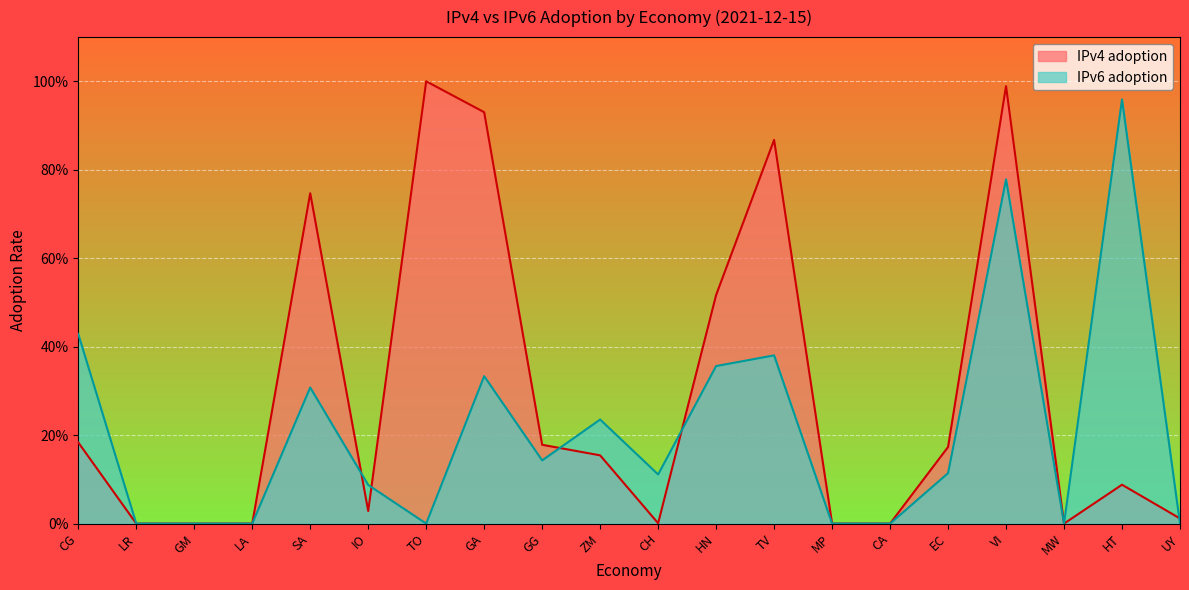

Which series changed the most between GM and VI?

IPv4 adoption